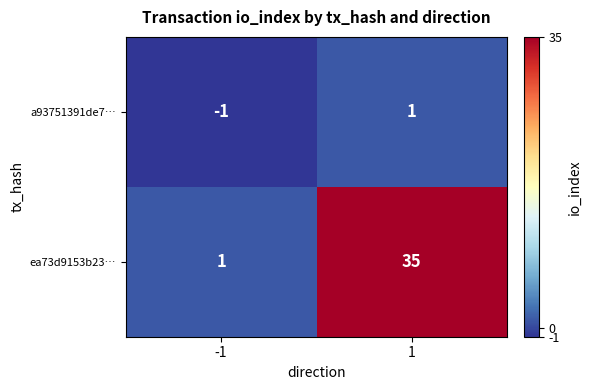

Rank the series by their average value, from lowest to highest.

a93751391de7…, ea73d9153b23…